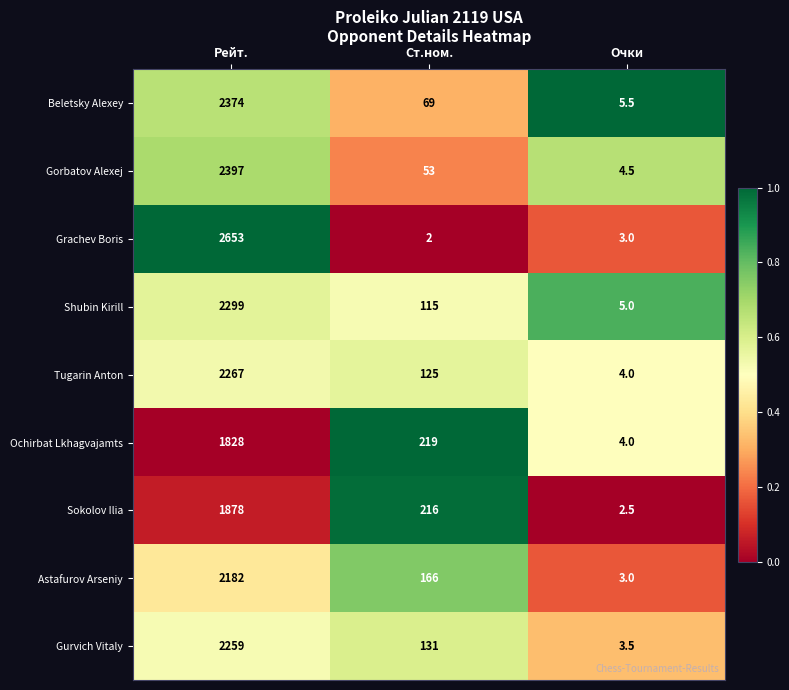

What is the sum of all Gurvich Vitaly values?

2393.5